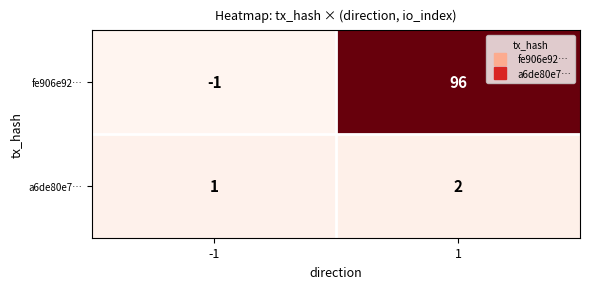

Reading left to right, list all the values displayed in this chart.

fe906e92…: -1	96
a6de80e7…: 1	2